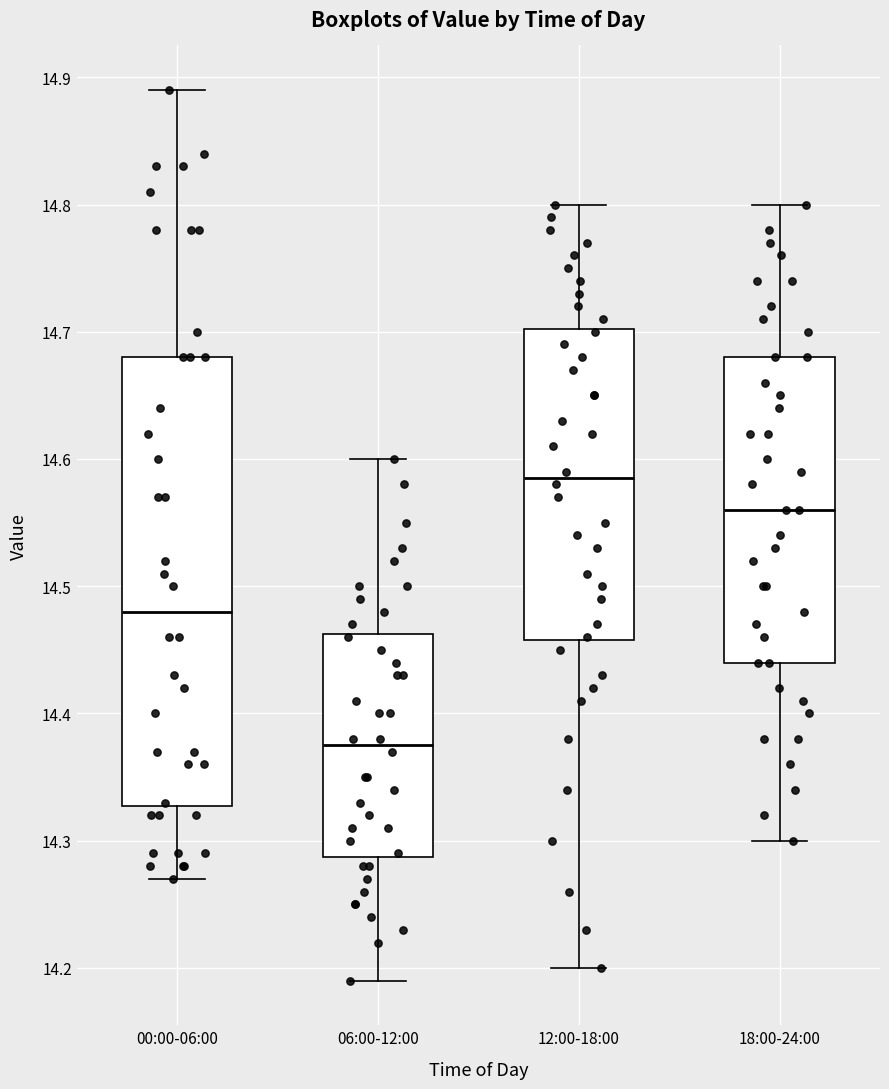

Reading left to right, read every box against the y-axis: the position of its median line, the range the box covers, and the ends of its whiskers. The values are not printed on the chart, so give them approximately, as read against the axis.

00:00-06:00: median 14.48, box 14.33 to 14.68, whiskers 14.27 to 14.89
06:00-12:00: median 14.38, box 14.29 to 14.46, whiskers 14.19 to 14.60
12:00-18:00: median 14.59, box 14.46 to 14.70, whiskers 14.20 to 14.80
18:00-24:00: median 14.56, box 14.44 to 14.68, whiskers 14.30 to 14.80